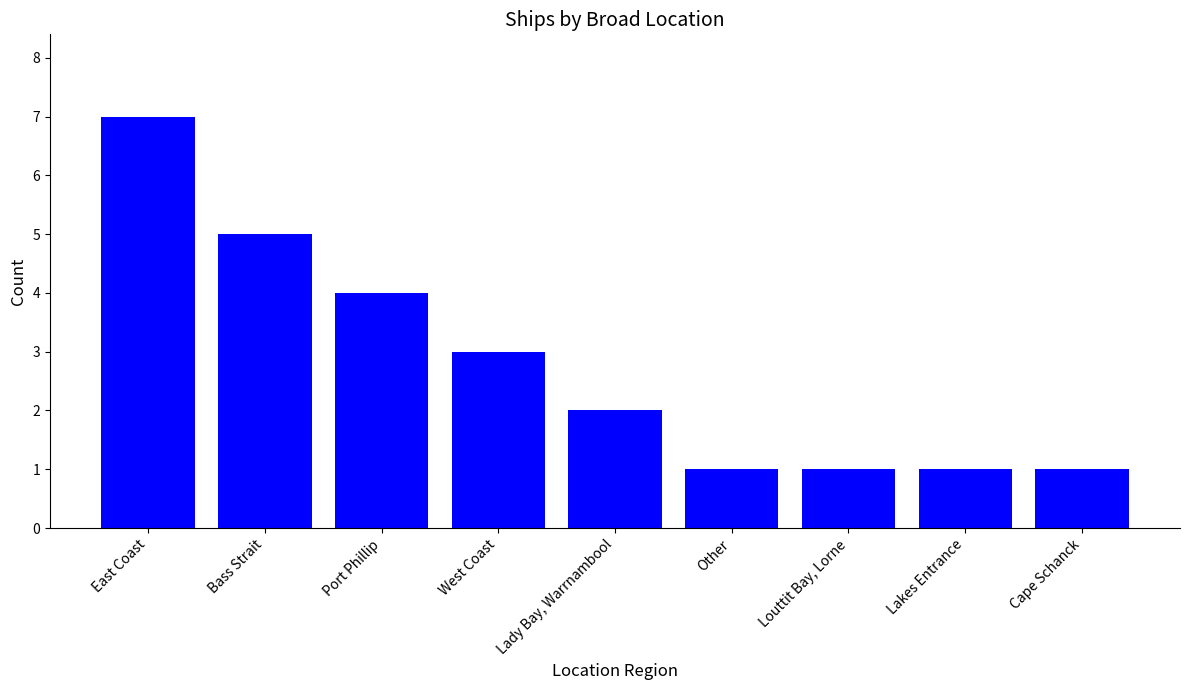

True or false: the data shows 12 at East Coast.

False